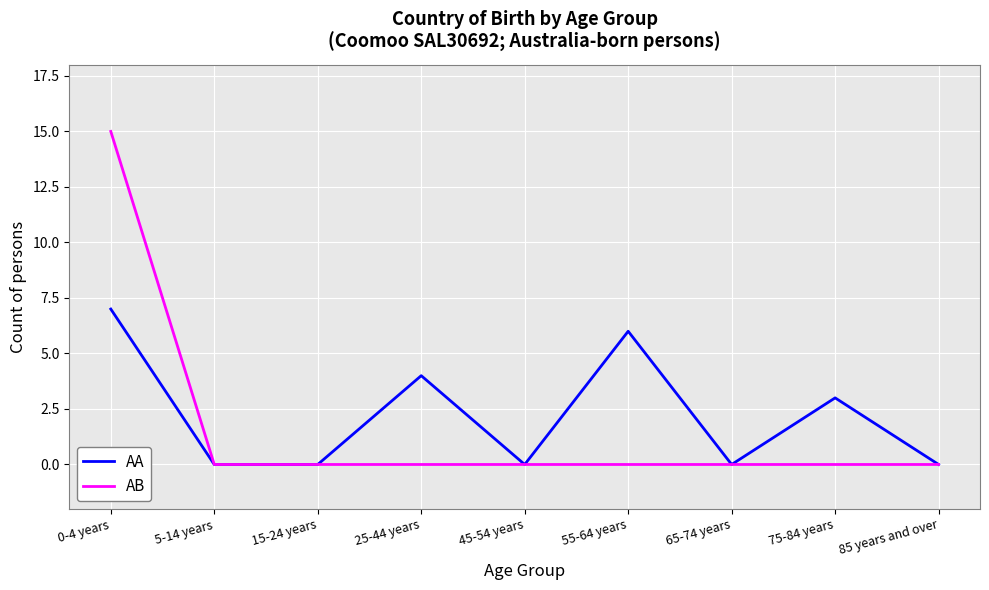

Rank the series at 55-64 years from highest to lowest value.

AA, AB